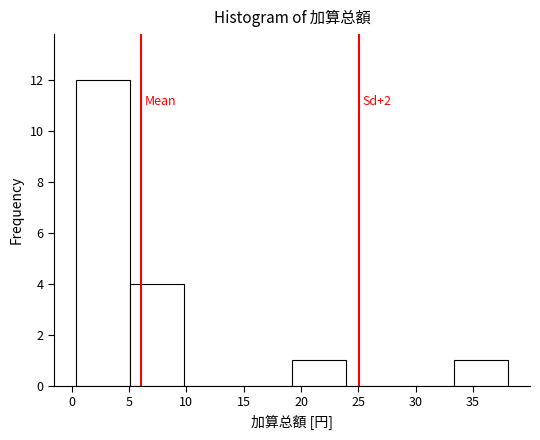

Over which range of the x-axis is the bar tallest?

0.5 to 5.0